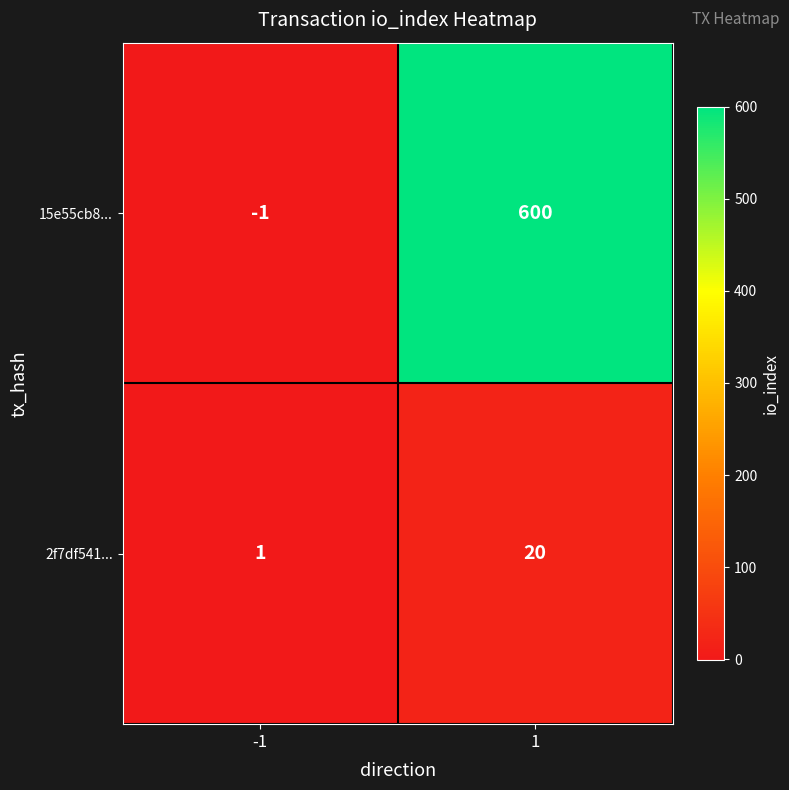

Which category has the lowest value across all series?

-1